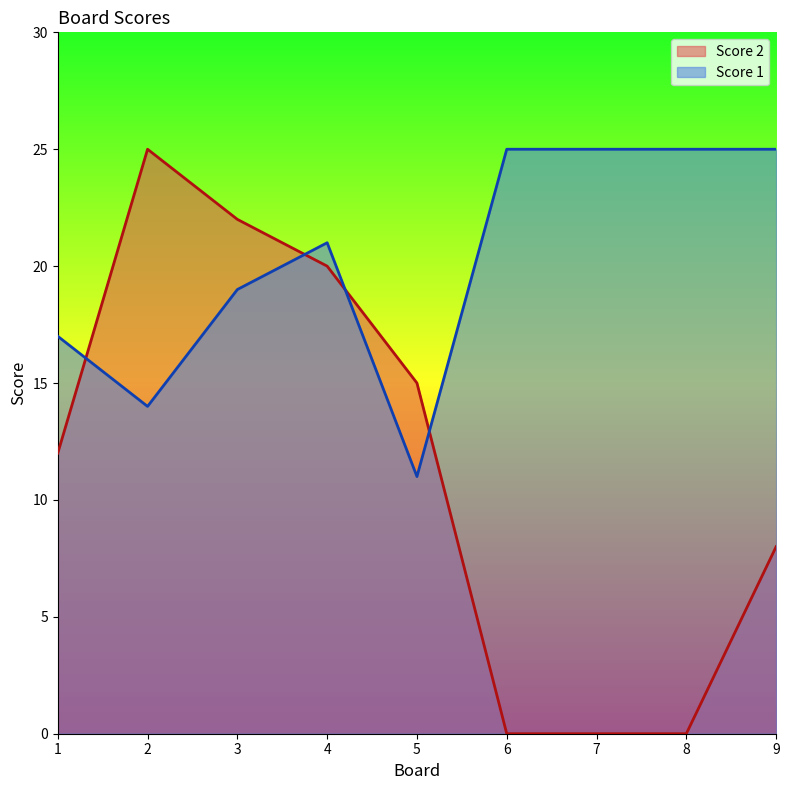

What is the maximum value for Score 2?

25